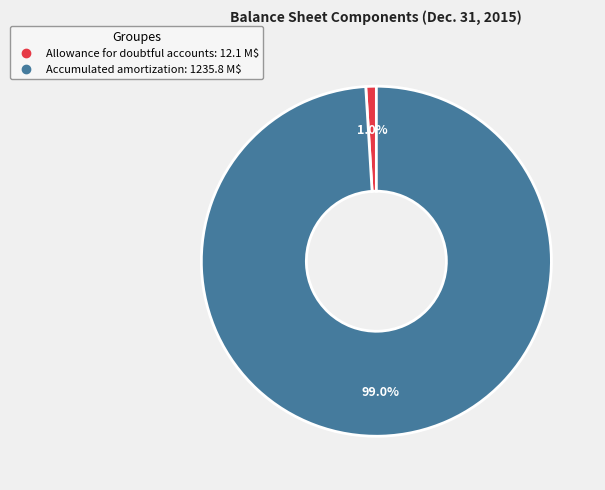

To the nearest percent, what is the difference between the Allowance for doubtful accounts and Accumulated amortization slice percentages?

98%